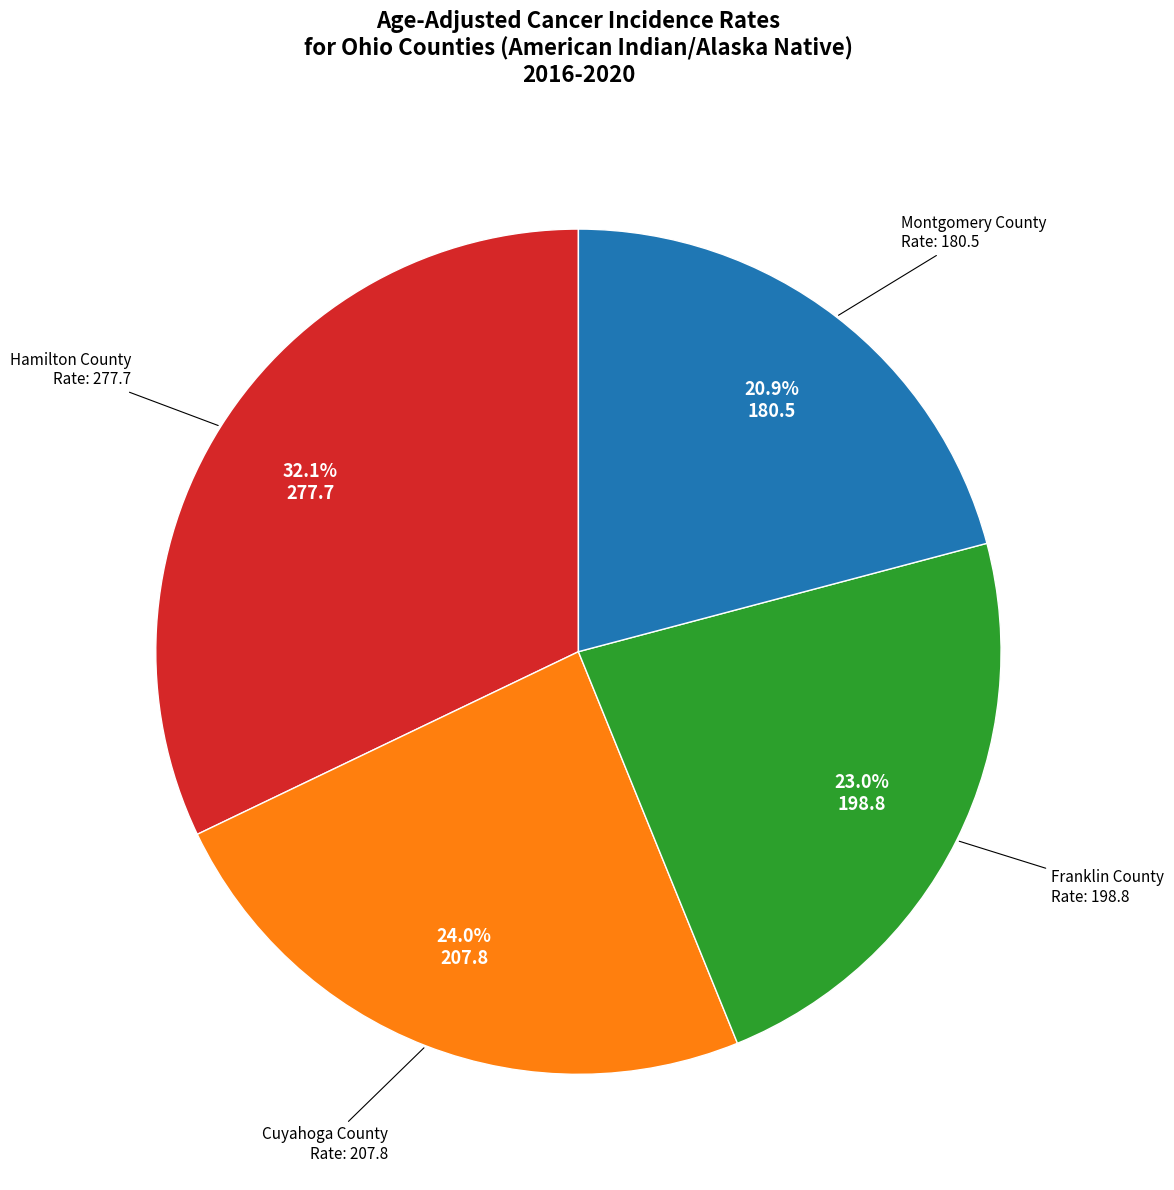

How many slices are in this pie chart?

4